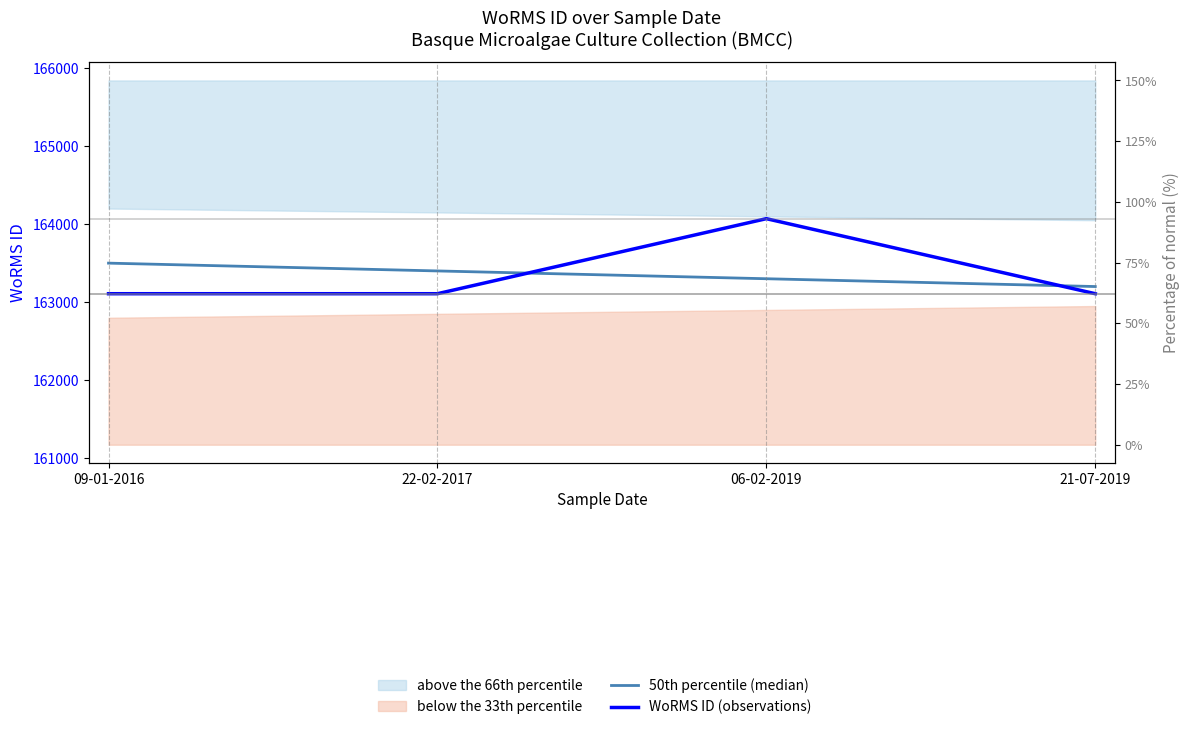

What is the spread (max minus min) of values at 09-01-2016?

392